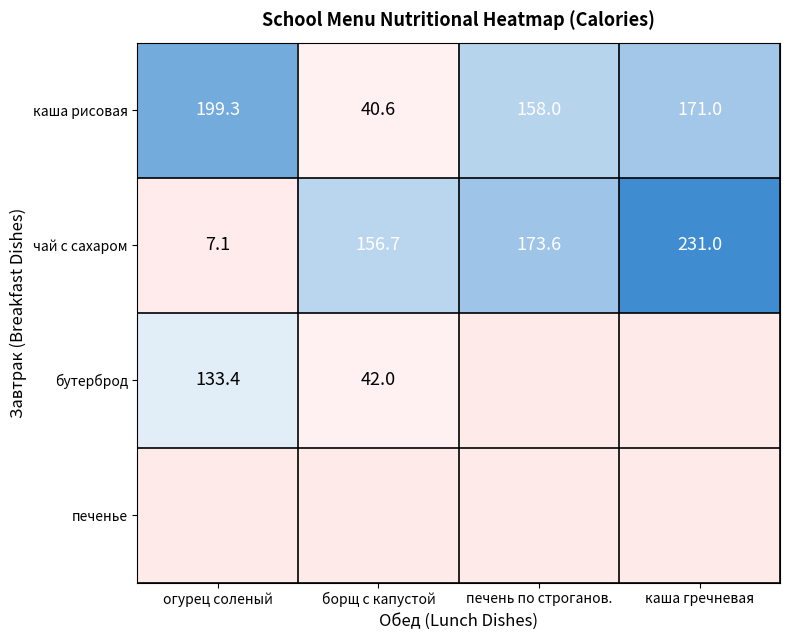

What is the spread (max minus min) of values at каша гречневая?

231.0